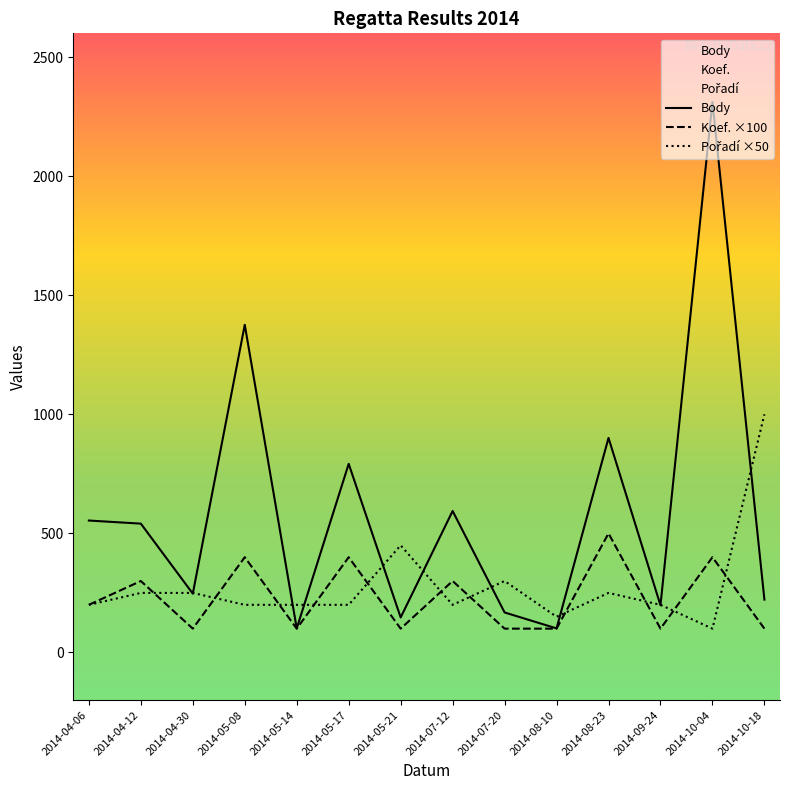

How many intersections are there between Koef. and Pořadí?

11